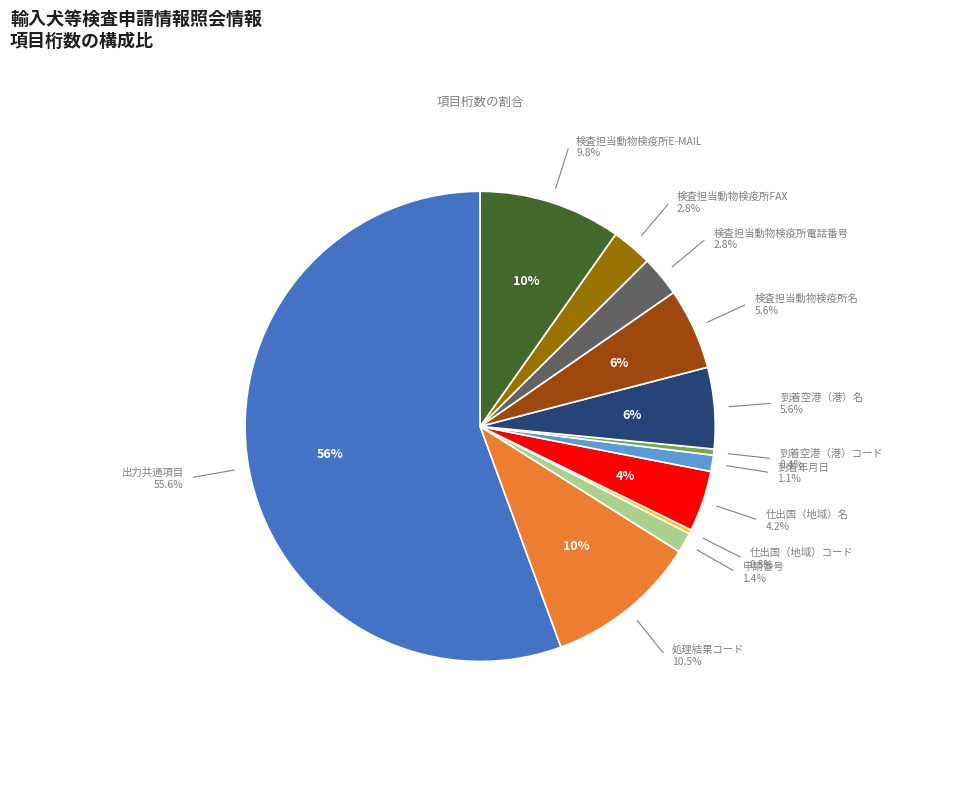

To the nearest percent, what is the average slice percentage?

8%